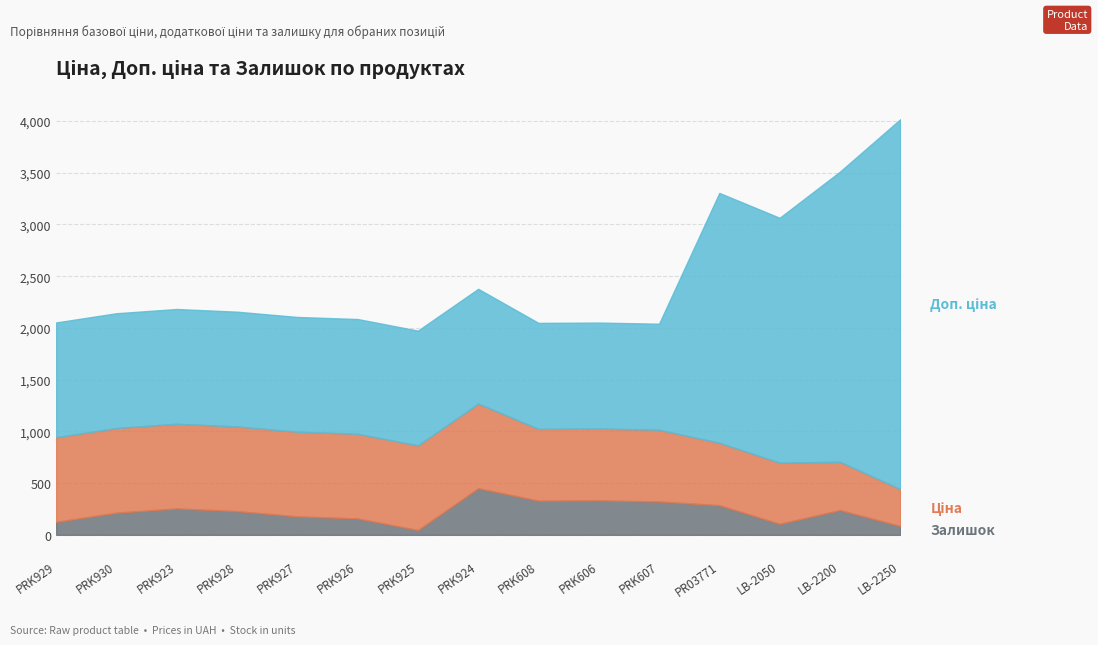

The Доп. ціна series shows 1024.6 at PRK608. True or false?

True